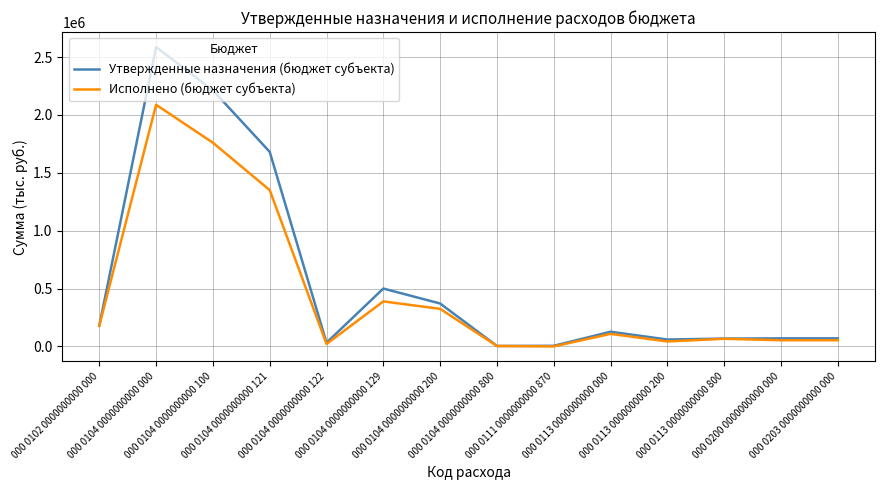

What is the minimum value for Утвержденные назначения (бюджет субъекта)?

3500.0